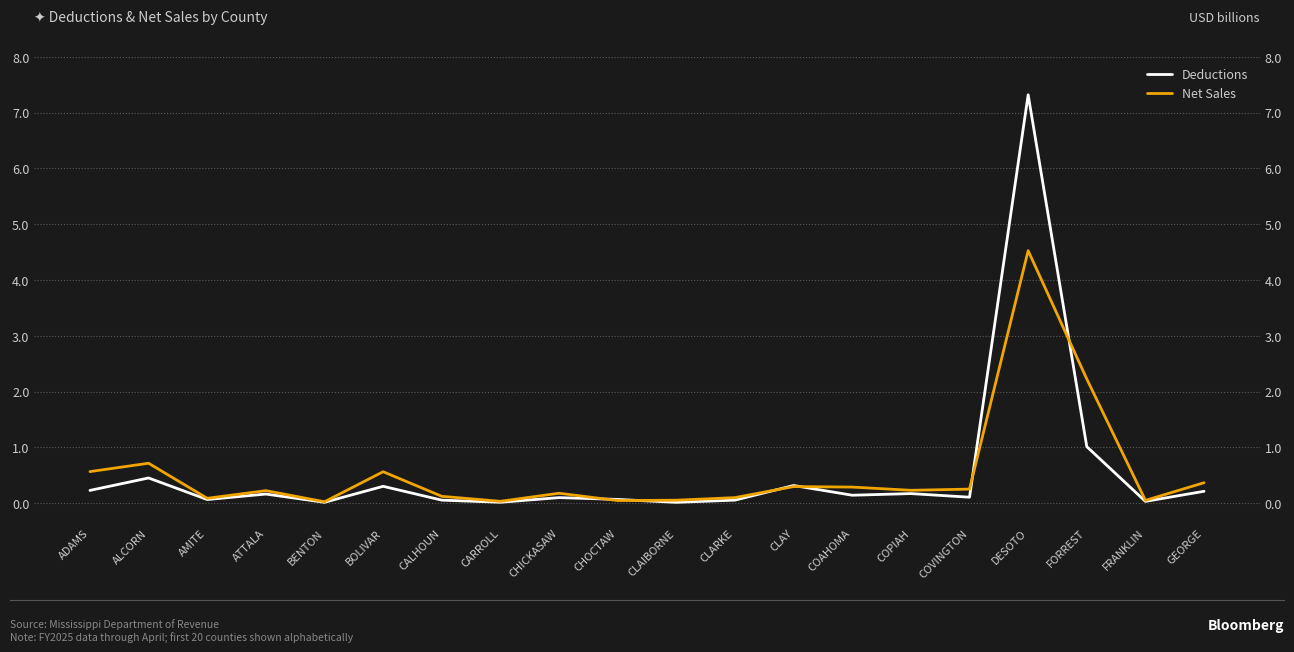

At which label is Net Sales closest to 2?

FORREST